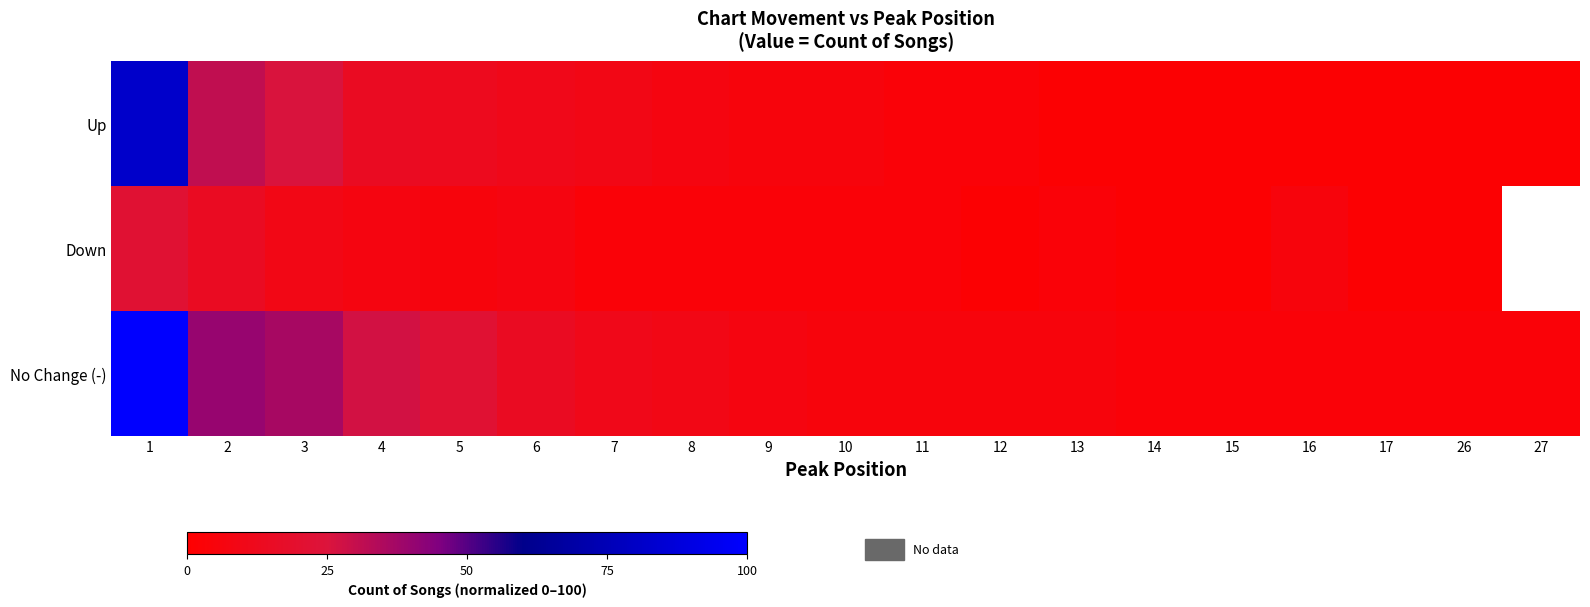

Which series has the largest range (max minus min)?

No Change (-)